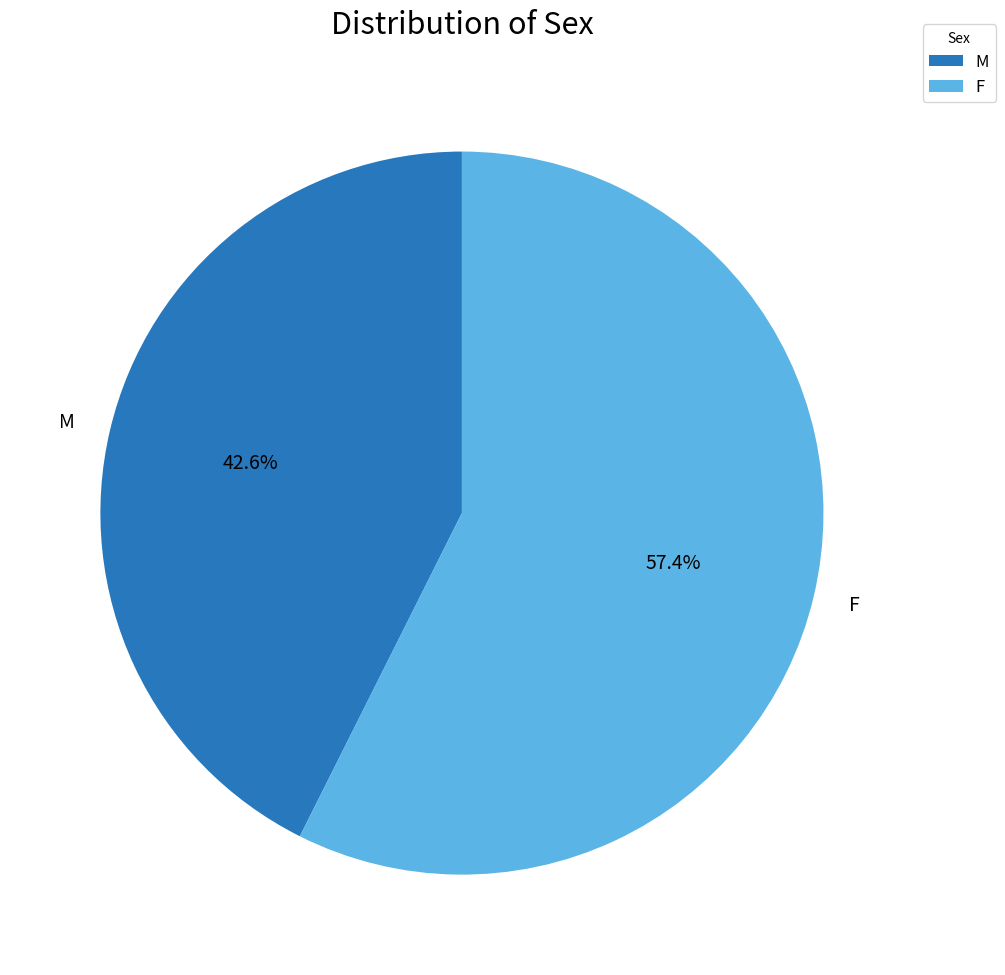

Is F the majority of the pie?

Yes